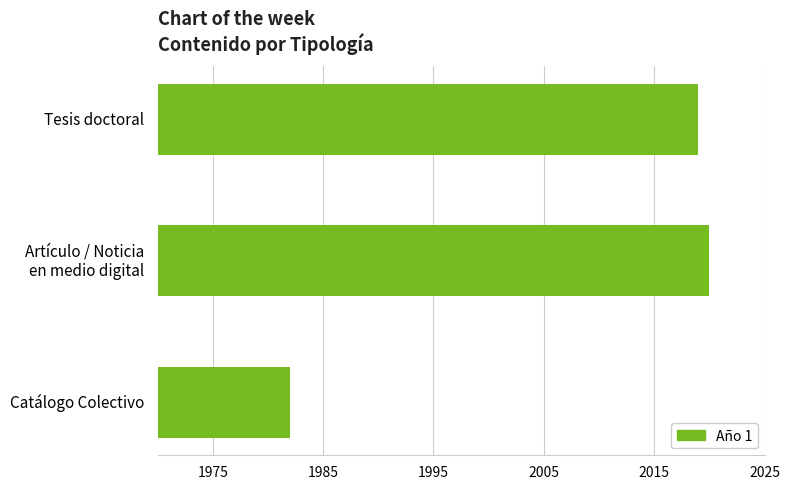

Does the chart contain stacked bars?

No